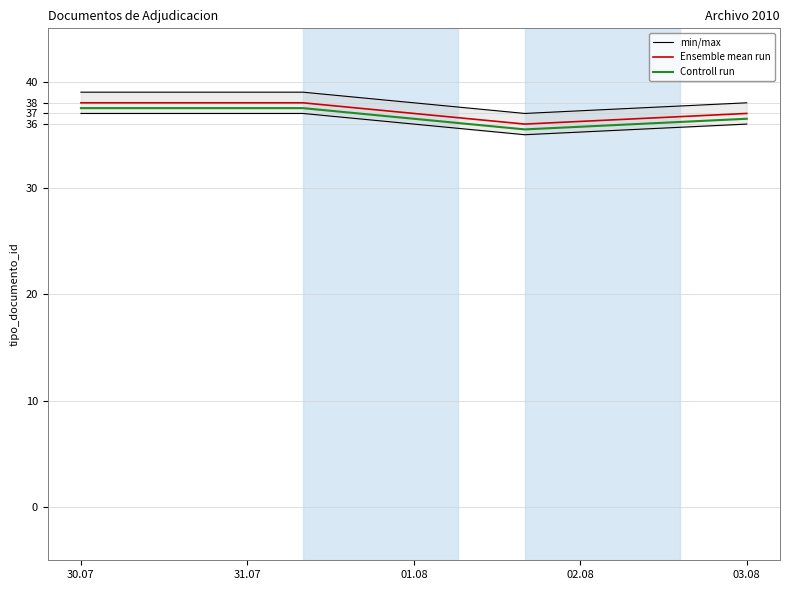

Is it true that Controll run equals 21.6 at 03.08?

False